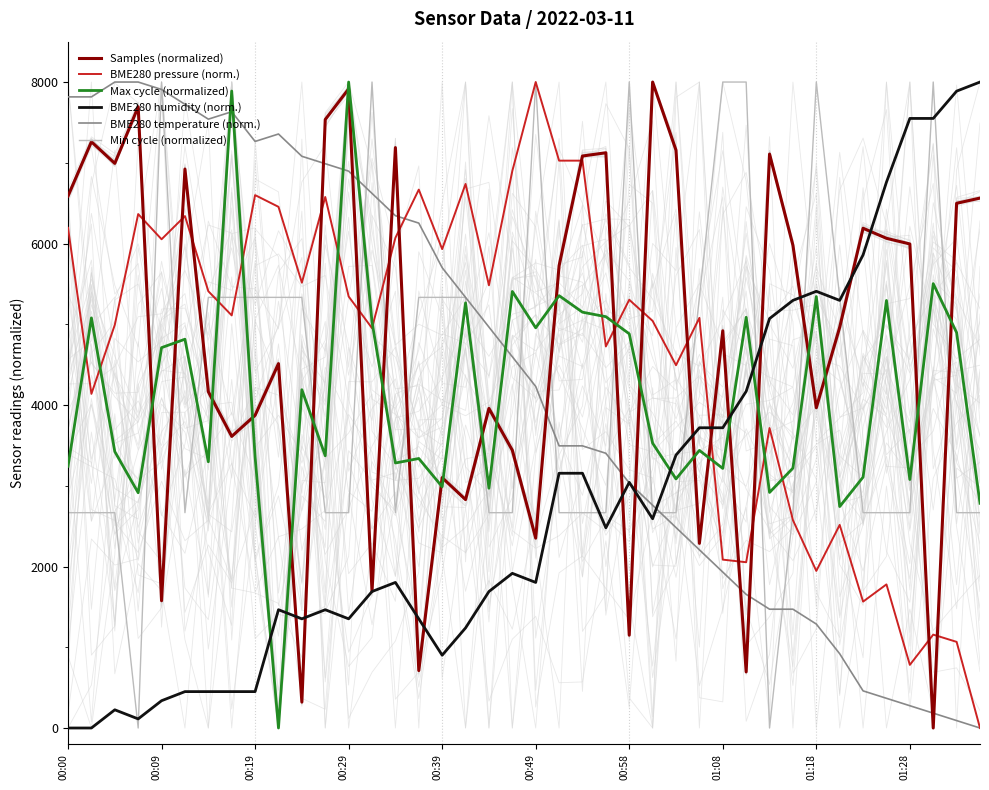

How many lines are shown in the chart?

6